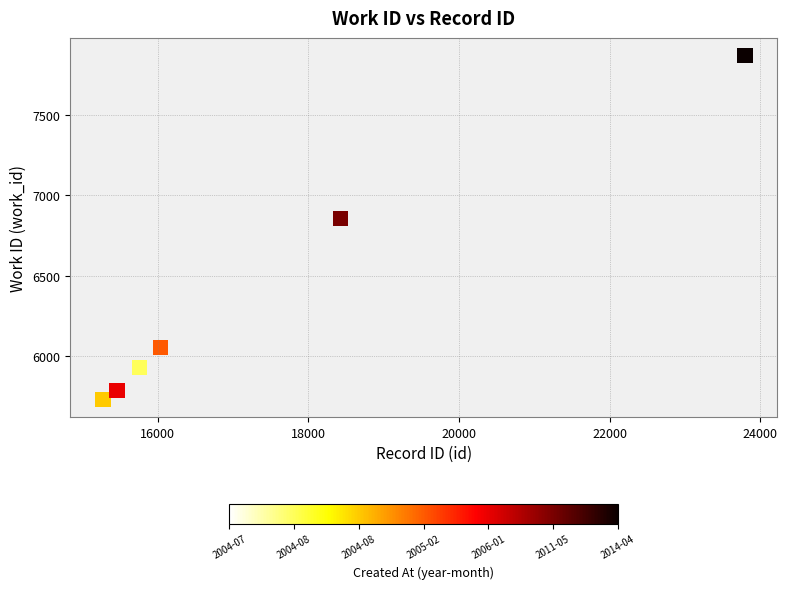

What Y value in the scatter plot is closest to 6800?

6855